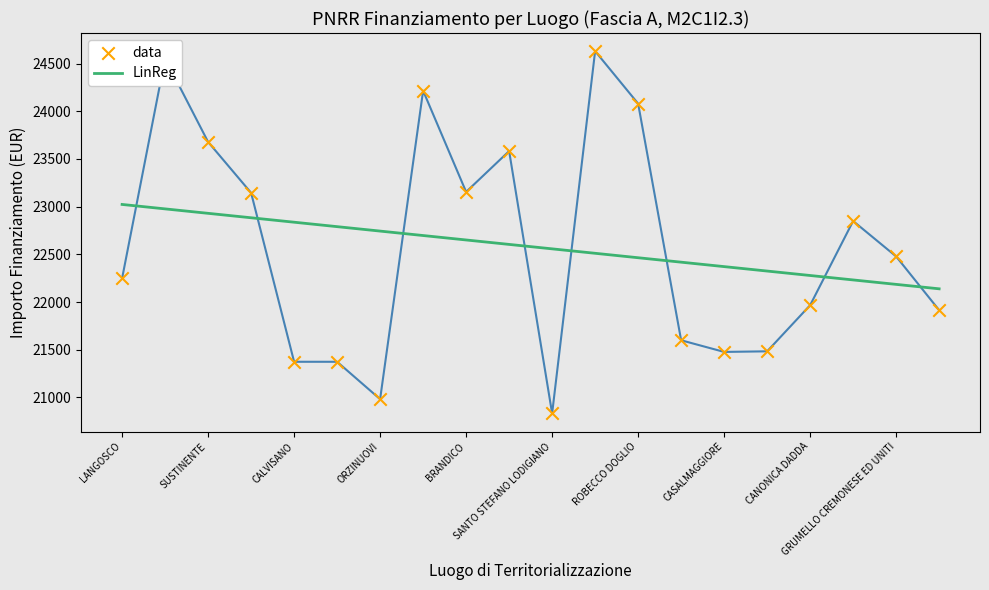

Which series contains the lowest Y value?

data